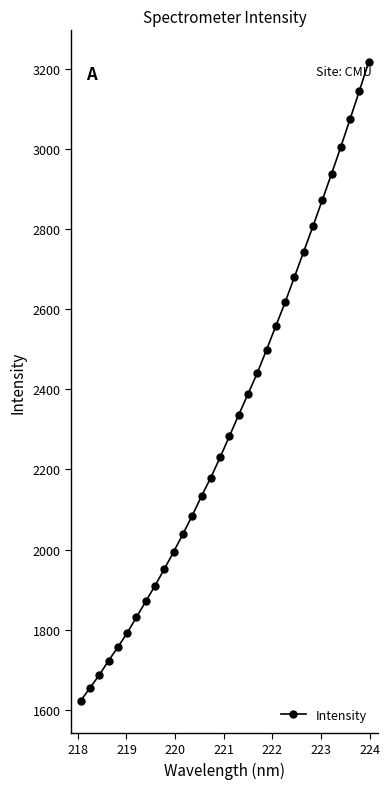

True or false: the data has more than 2 interior local peaks.

False